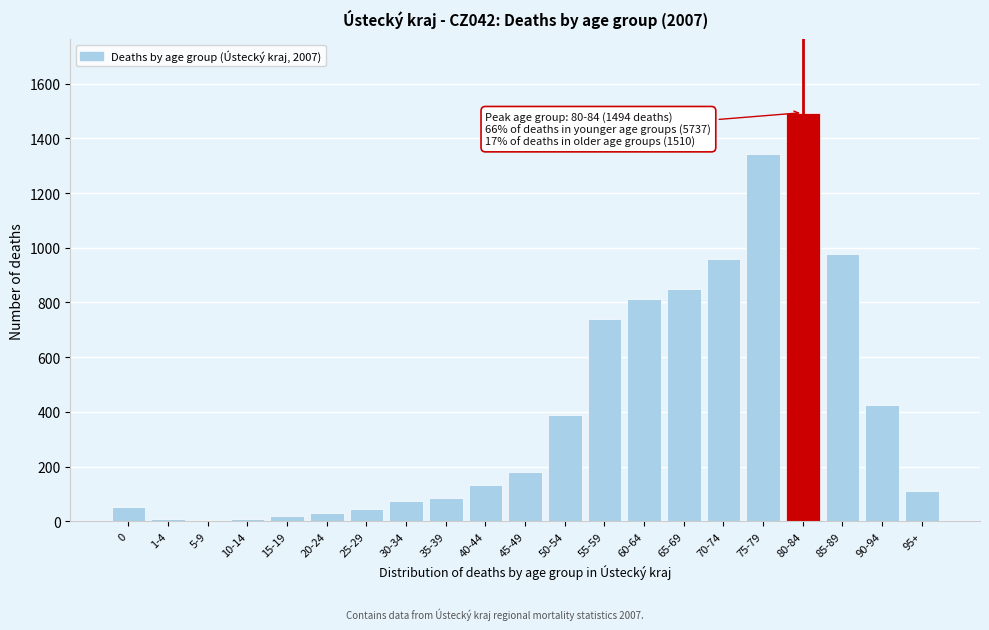

What is the maximum value shown in the chart?

1494